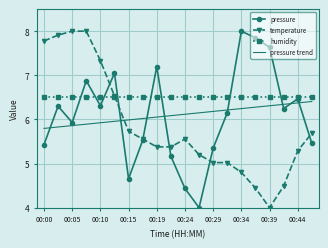

What is the maximum value shown in the chart?

8.0